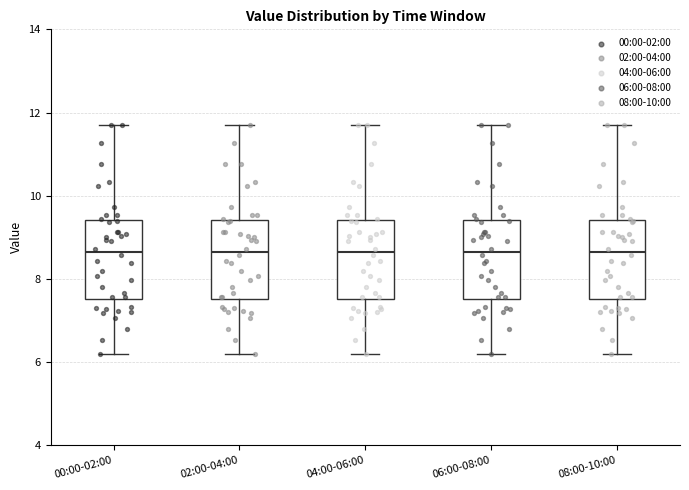

Reading left to right, transcribe this box plot: for each box, give where its median line is, the range the box spans, and where its two whiskers end, as read against the y-axis. The values are not printed on the chart, so give them approximately, as read against the axis.

00:00-02:00: median 8.6, box 7.6 to 9.4, whiskers 6.2 to 11.8
02:00-04:00: median 8.6, box 7.6 to 9.4, whiskers 6.2 to 11.8
04:00-06:00: median 8.6, box 7.6 to 9.4, whiskers 6.2 to 11.8
06:00-08:00: median 8.6, box 7.6 to 9.4, whiskers 6.2 to 11.8
08:00-10:00: median 8.6, box 7.6 to 9.4, whiskers 6.2 to 11.8